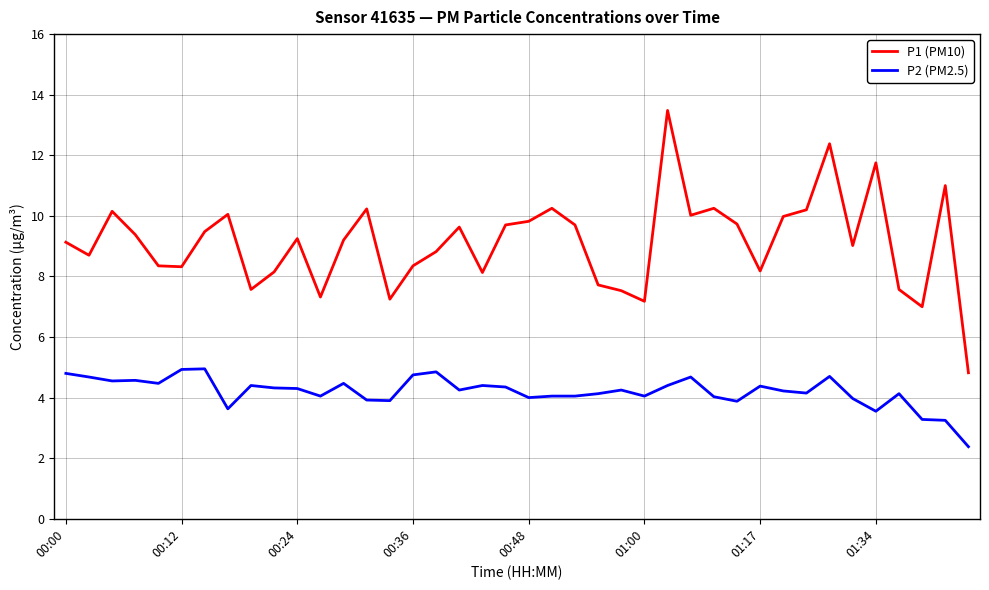

Which series has the largest total across all categories?

P1 (PM10)